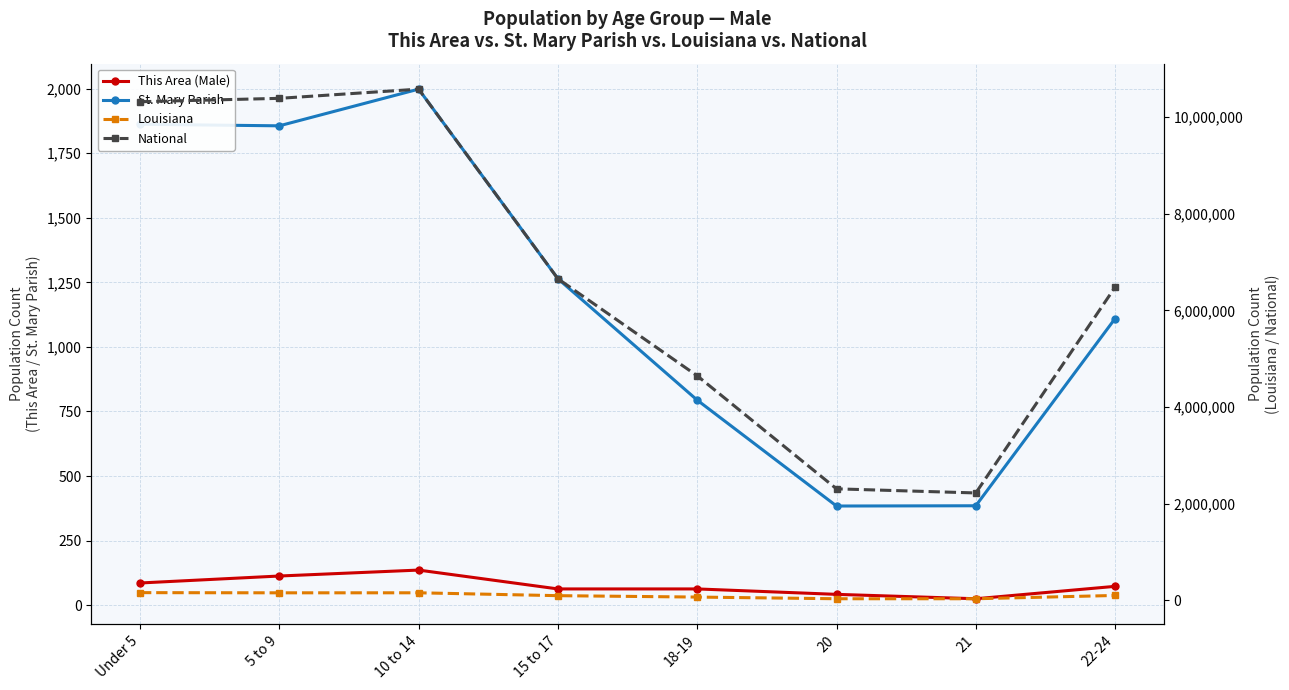

Does the chart display data point markers on the line(s)?

Yes